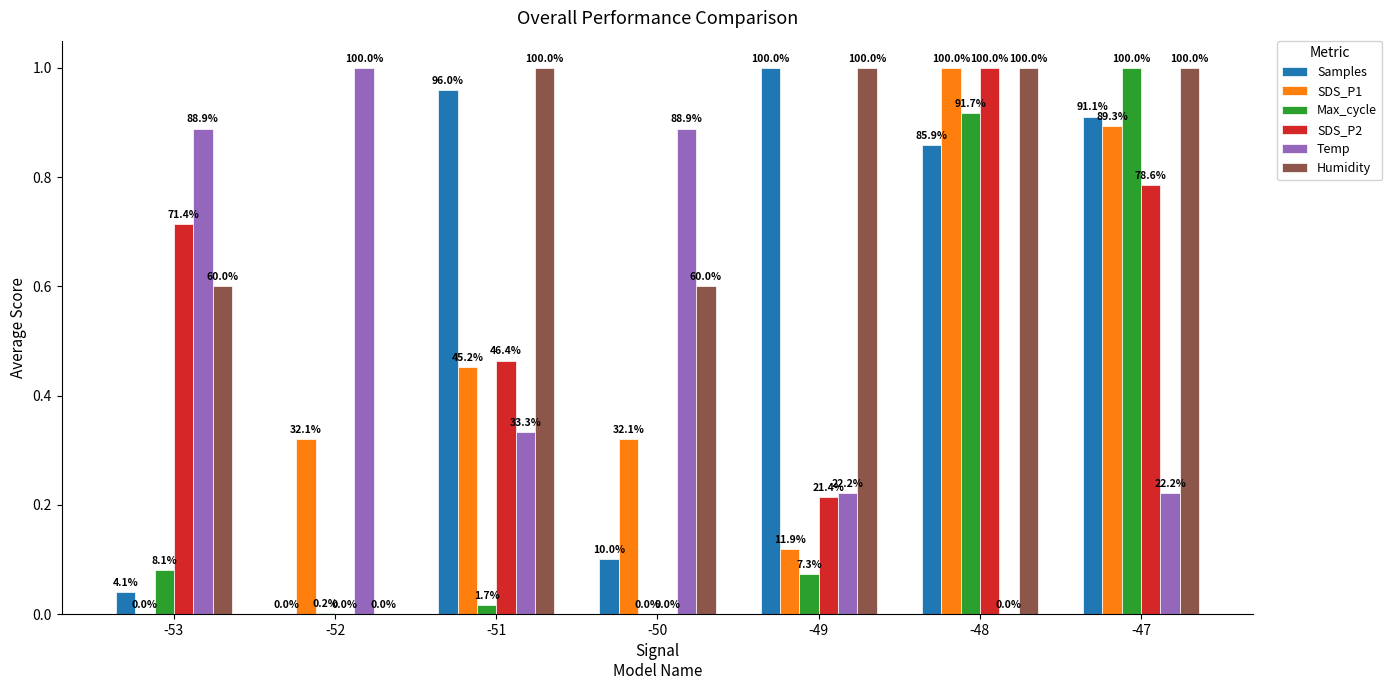

Between -48 and -53, which is larger?

-48